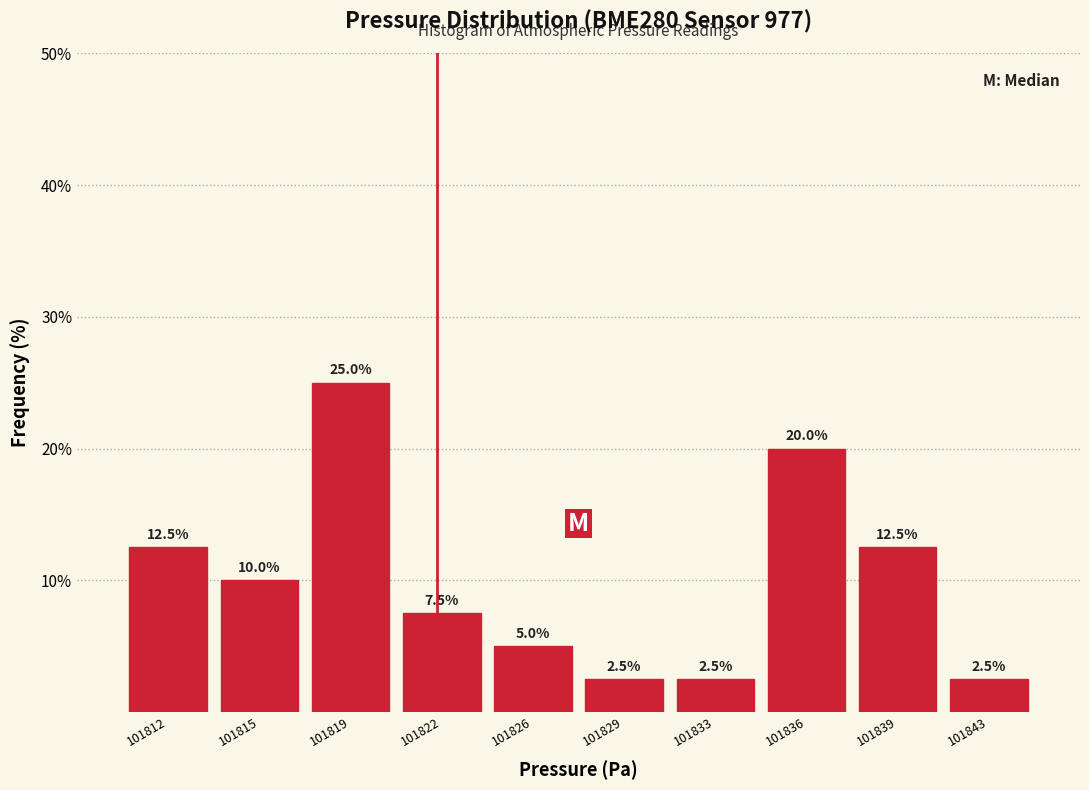

Reading left to right, extract all data points from this chart.

12.5	10.0	25.0	7.5	5.0	2.5	2.5	20.0	12.5	2.5